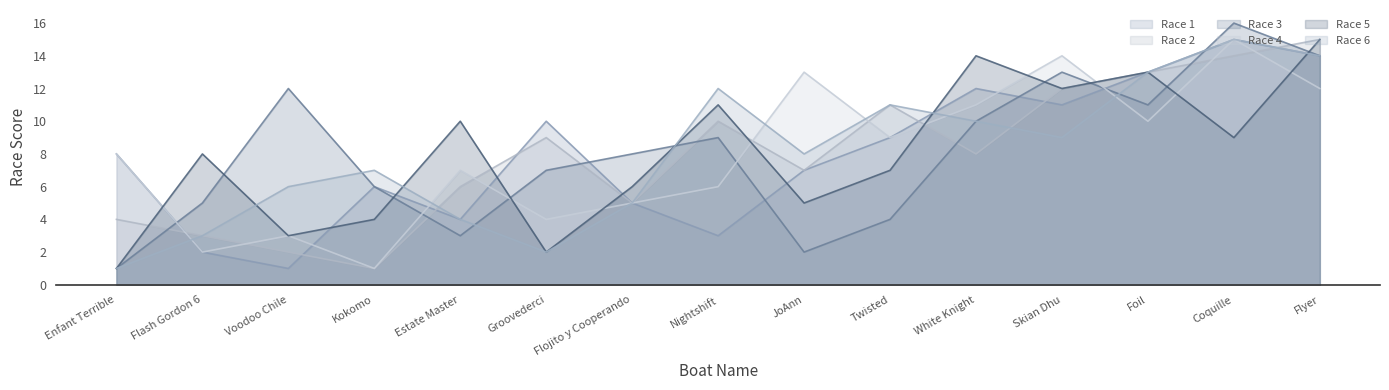

Reading left to right, what are all the values shown in this chart?

Race 1: Enfant Terrible=8	Flash Gordon 6=2	Voodoo Chile=1	Kokomo=6	Estate Master=4	Groovederci=10	Flojito y Cooperando=5	Nightshift=3	JoAnn=7	Twisted=9	White Knight=12	Skian Dhu=11	Foil=13	Coquille=15	Flyer=14
Race 2: Enfant Terrible=4	Flash Gordon 6=3	Voodoo Chile=2	Kokomo=1	Estate Master=6	Groovederci=9	Flojito y Cooperando=5	Nightshift=10	JoAnn=7	Twisted=11	White Knight=8	Skian Dhu=12	Foil=13	Coquille=14	Flyer=15
Race 3: Enfant Terrible=1	Flash Gordon 6=5	Voodoo Chile=12	Kokomo=6	Estate Master=3	Groovederci=7	Flojito y Cooperando=8	Nightshift=9	JoAnn=2	Twisted=4	White Knight=10	Skian Dhu=13	Foil=11	Coquille=16	Flyer=14
Race 4: Enfant Terrible=8	Flash Gordon 6=2	Voodoo Chile=3	Kokomo=1	Estate Master=7	Groovederci=4	Flojito y Cooperando=5	Nightshift=6	JoAnn=13	Twisted=9	White Knight=11	Skian Dhu=14	Foil=10	Coquille=15	Flyer=12
Race 5: Enfant Terrible=1	Flash Gordon 6=8	Voodoo Chile=3	Kokomo=4	Estate Master=10	Groovederci=2	Flojito y Cooperando=6	Nightshift=11	JoAnn=5	Twisted=7	White Knight=14	Skian Dhu=12	Foil=13	Coquille=9	Flyer=15
Race 6: Enfant Terrible=1	Flash Gordon 6=3	Voodoo Chile=6	Kokomo=7	Estate Master=4	Groovederci=2	Flojito y Cooperando=5	Nightshift=12	JoAnn=8	Twisted=11	White Knight=10	Skian Dhu=9	Foil=13	Coquille=15	Flyer=14